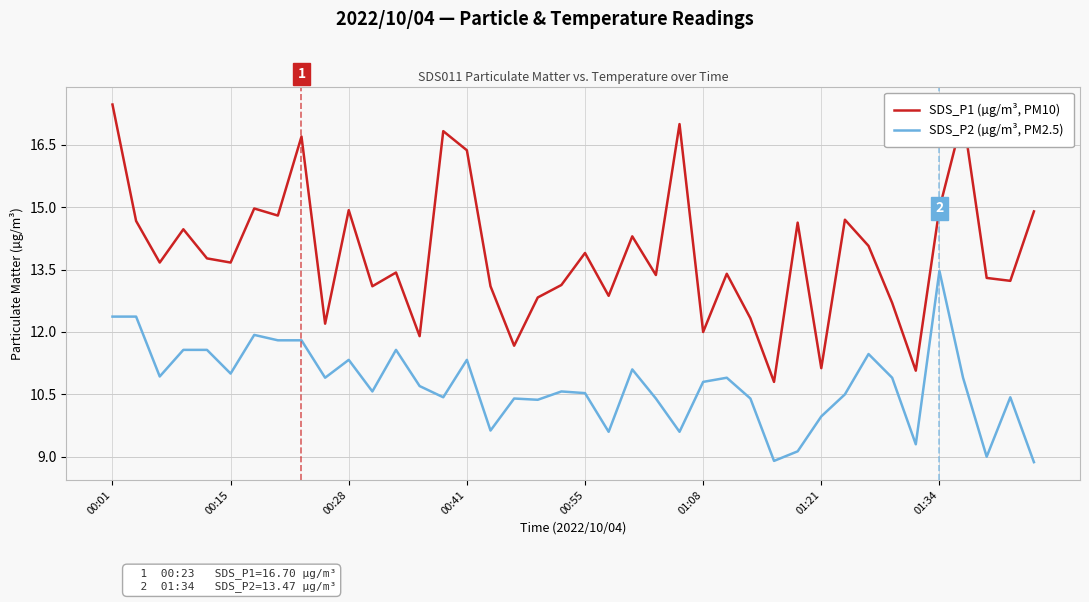

What is the maximum value for SDS_P2 (µg/m³, PM2.5)?

13.5